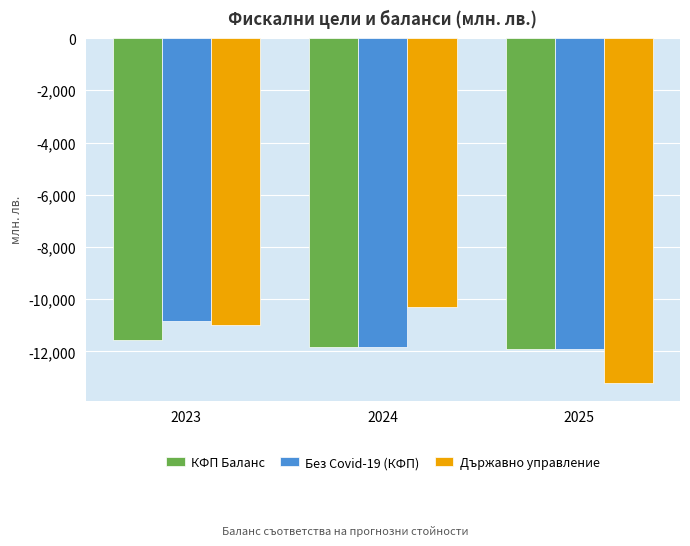

What is the sum of all Държавно управление values?

-34505.5